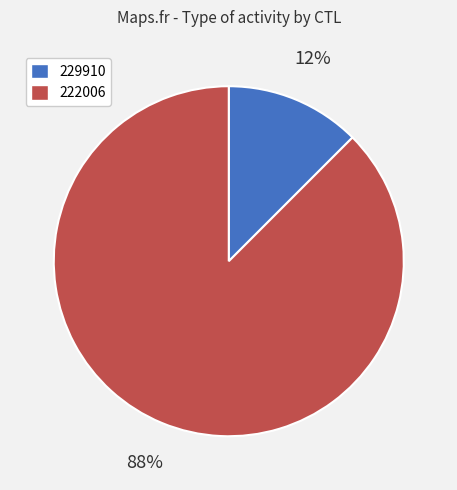

Rank the categories by value from lowest to highest.

229910, 222006